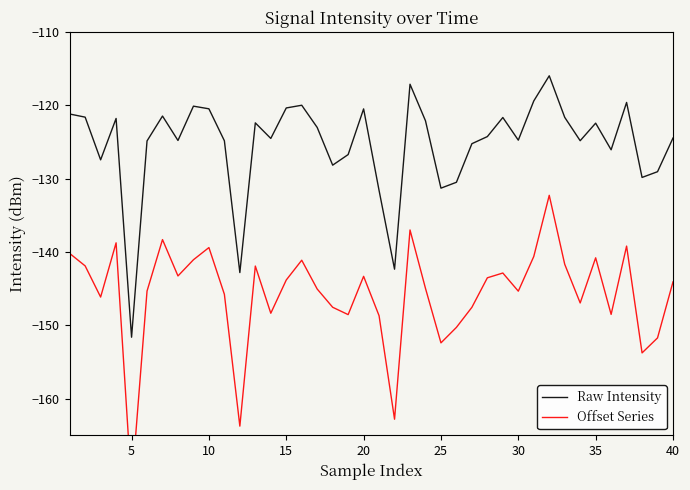

Which category has the lowest value in the Raw Intensity series?

5